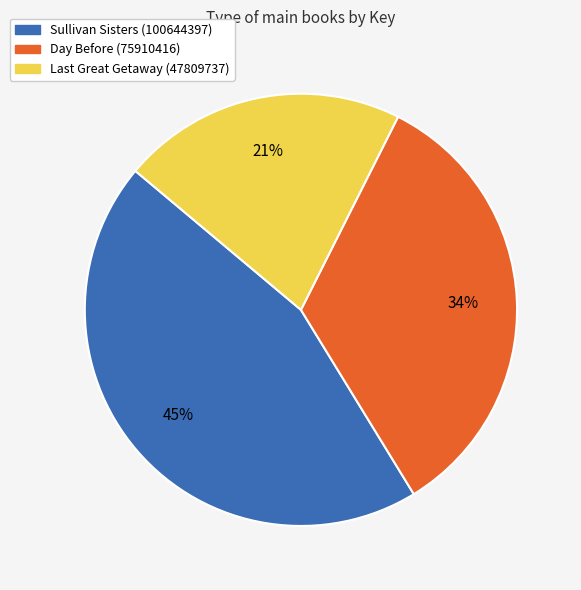

Which slice is the smallest?

Last Great Getaway (47809737)